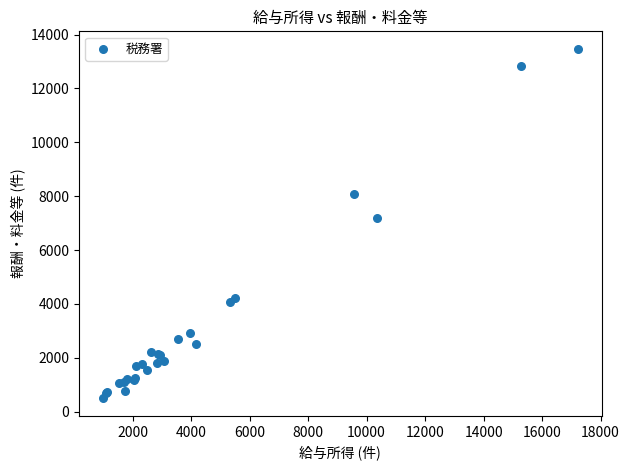

What Y value in the scatter plot is closest to 6984?

7193